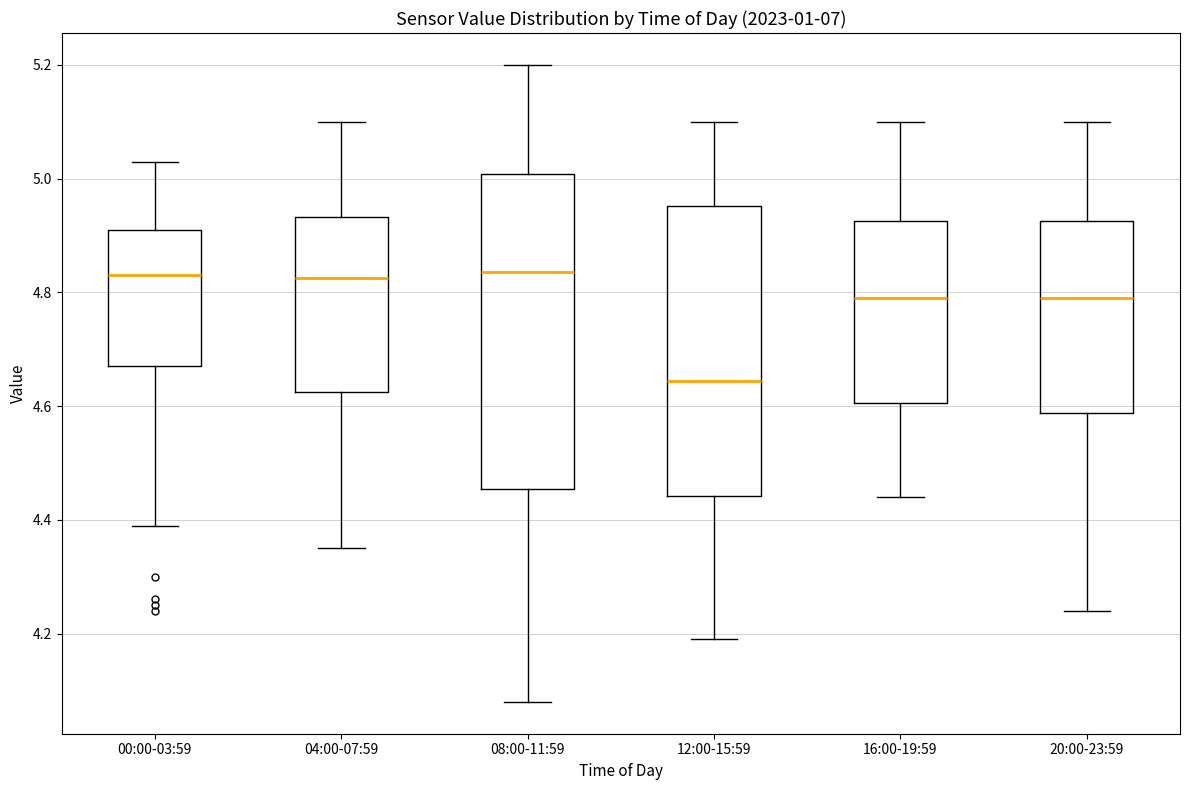

Reading left to right, transcribe this box plot: for each box, give where its median line is, the range the box spans, and where its two whiskers end, as read against the y-axis. The values are not printed on the chart, so give them approximately, as read against the axis.

00:00-03:59: median 4.84, box 4.68 to 4.92, whiskers 4.40 to 5.04
04:00-07:59: median 4.82, box 4.62 to 4.94, whiskers 4.36 to 5.10
08:00-11:59: median 4.84, box 4.46 to 5.00, whiskers 4.08 to 5.20
12:00-15:59: median 4.64, box 4.44 to 4.96, whiskers 4.20 to 5.10
16:00-19:59: median 4.80, box 4.60 to 4.92, whiskers 4.44 to 5.10
20:00-23:59: median 4.80, box 4.58 to 4.92, whiskers 4.24 to 5.10